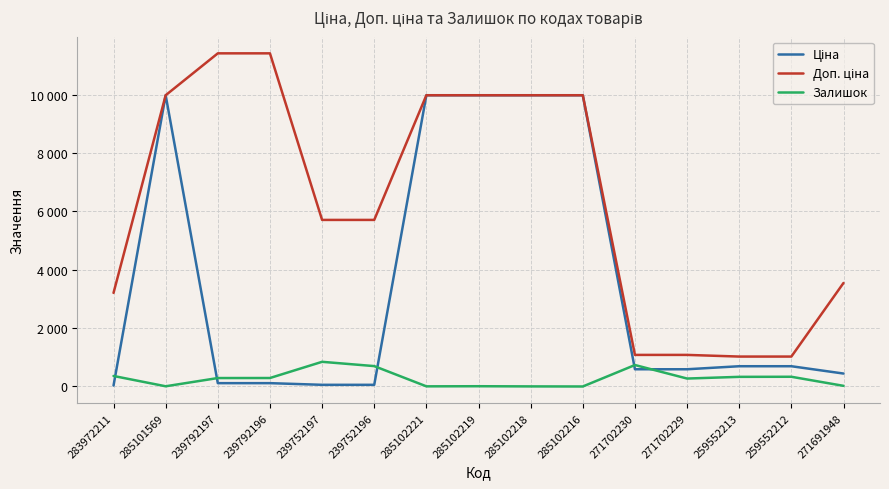

What is the difference between the Доп. ціна values at 285102218 and 283972211?

6770.0